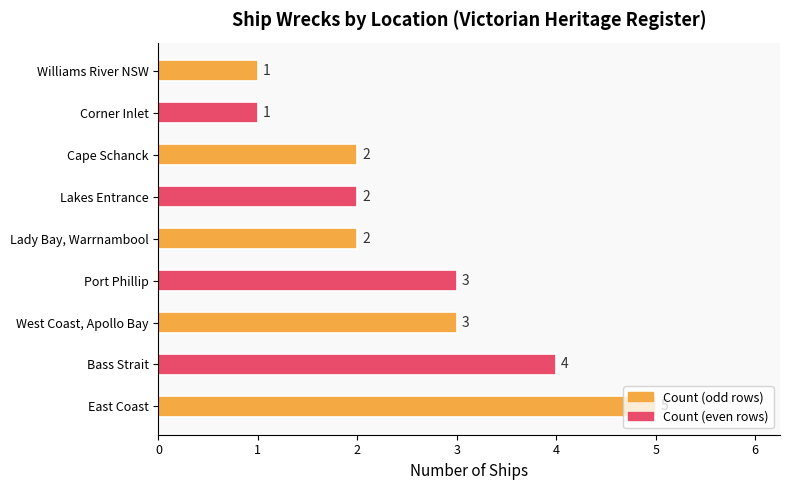

What is the ratio of the value at East Coast to the value at Williams River NSW?

5.0